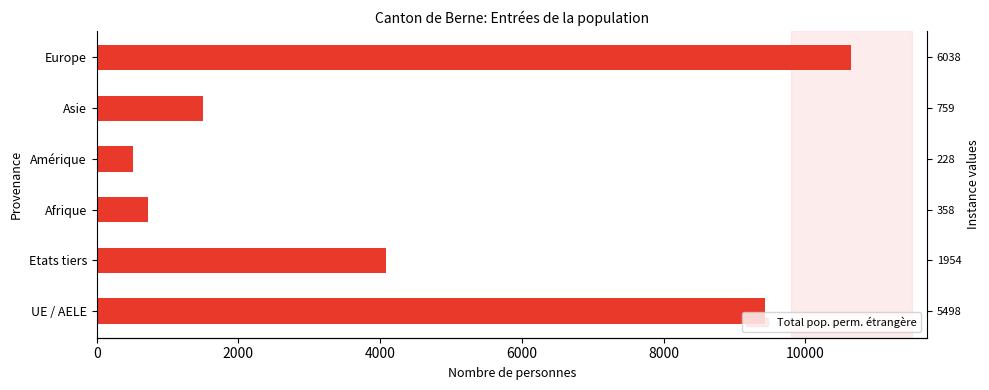

What is the sum of all values?

26923